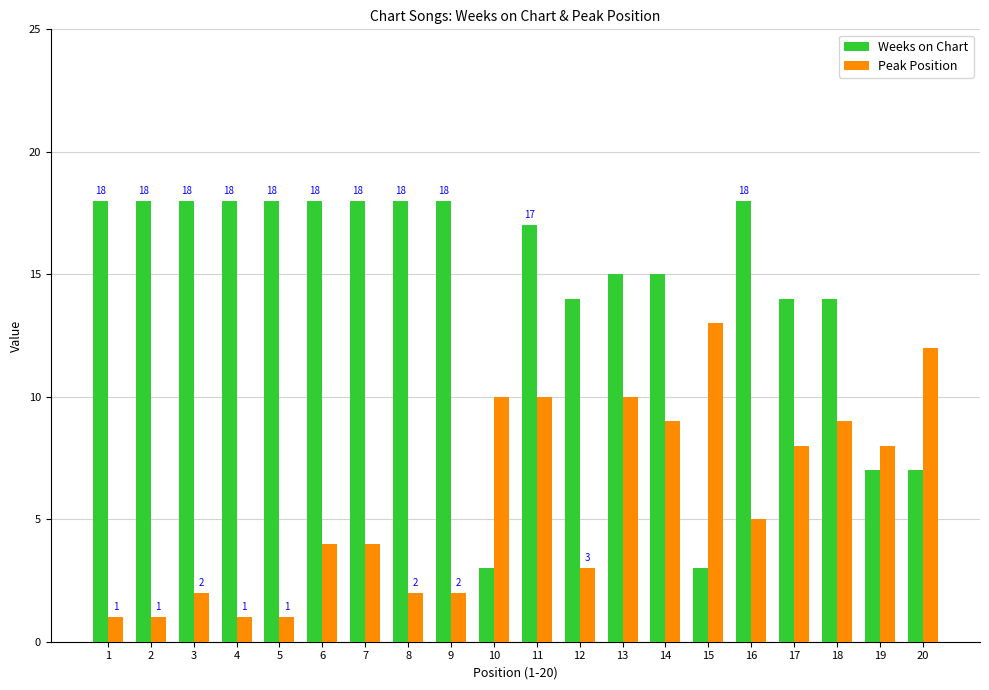

What is the difference between the Weeks on Chart values at 15 and 5?

15